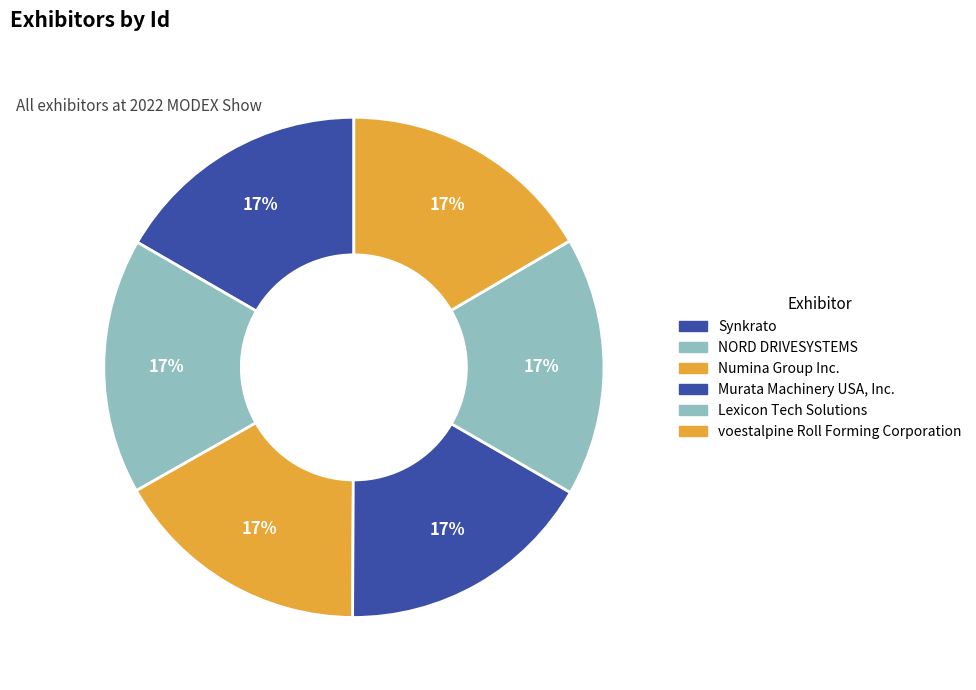

To the nearest percent, what percentage of the pie is voestalpine Roll Forming Corporation?

17%